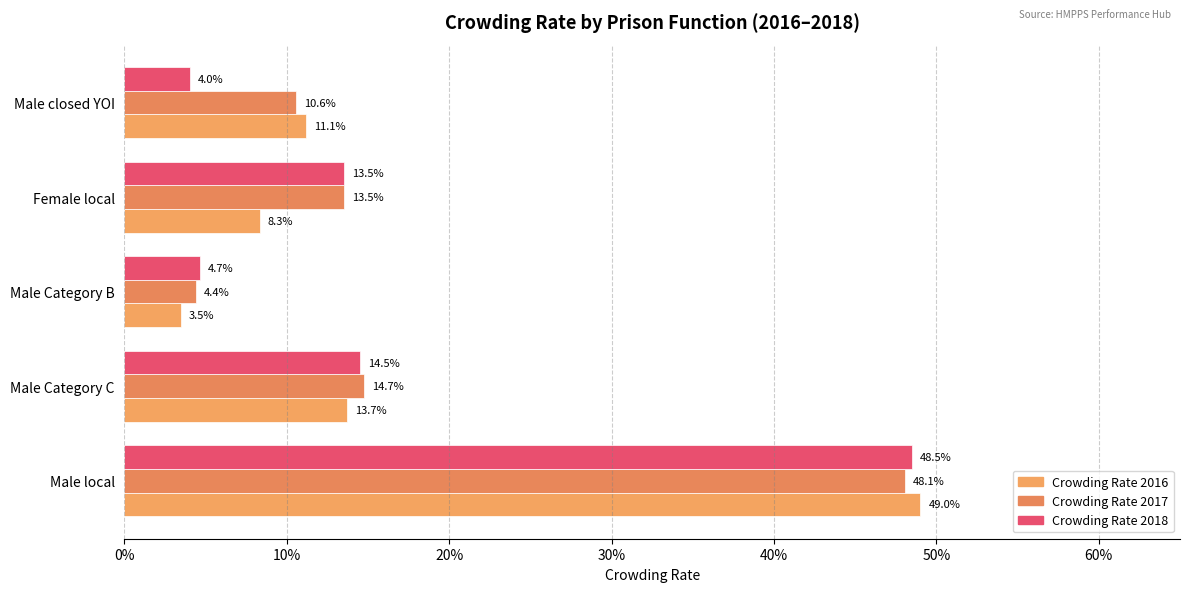

How many bars are there in total?

15